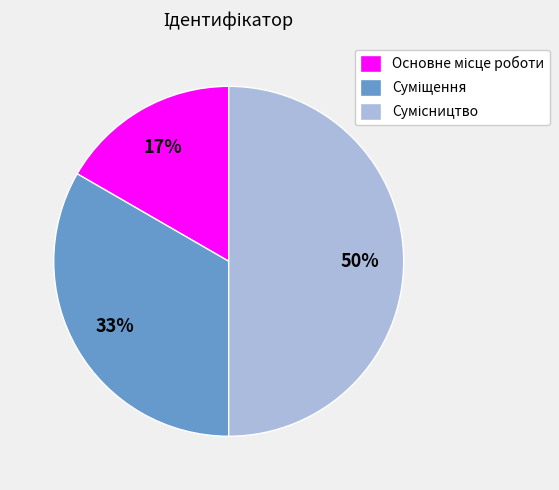

How many segments does this pie chart have?

3